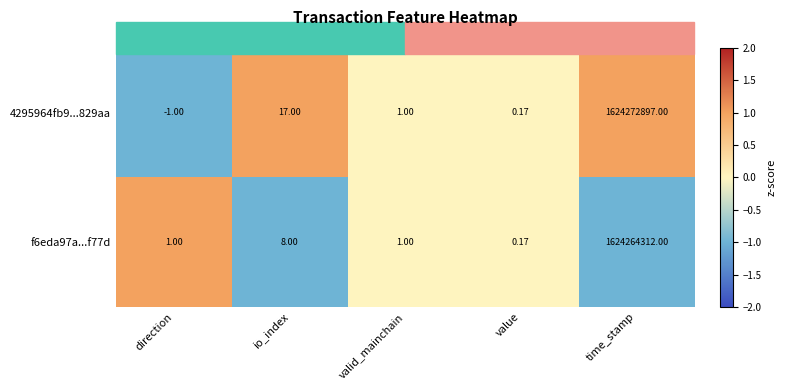

At which label does 4295964fb9...829aa reach its peak?

time_stamp